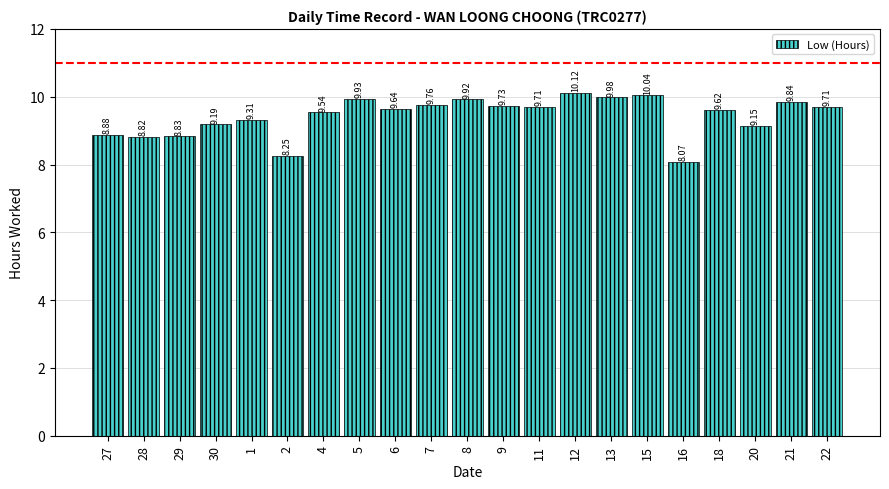

Which label corresponds to the largest value in the chart?

12